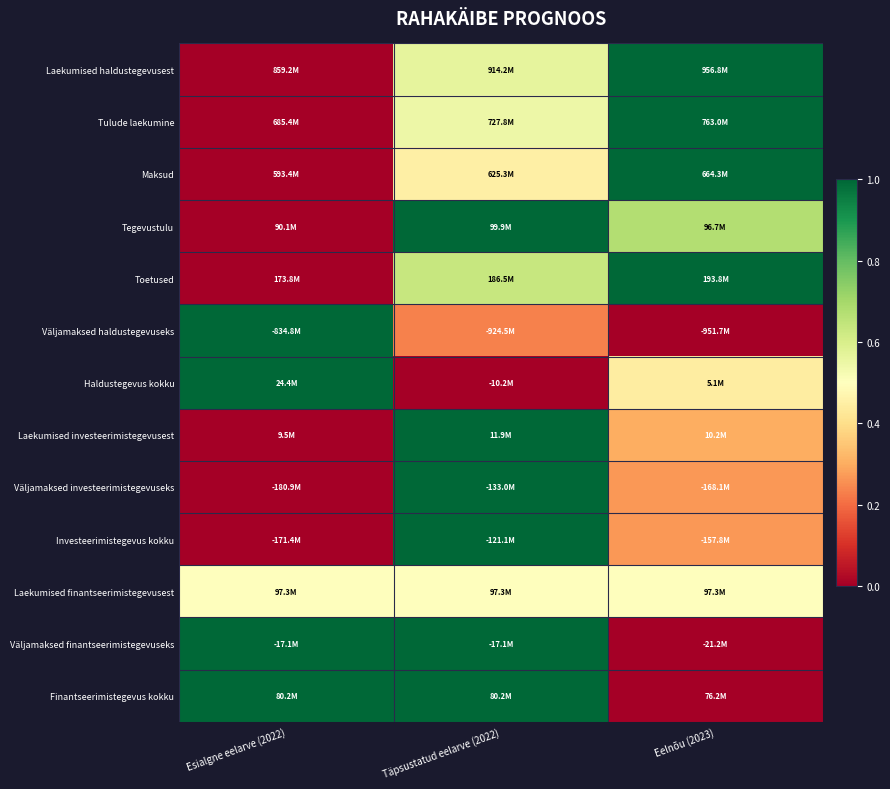

Which category has the lowest value across all series?

Esialgne eelarve (2022)